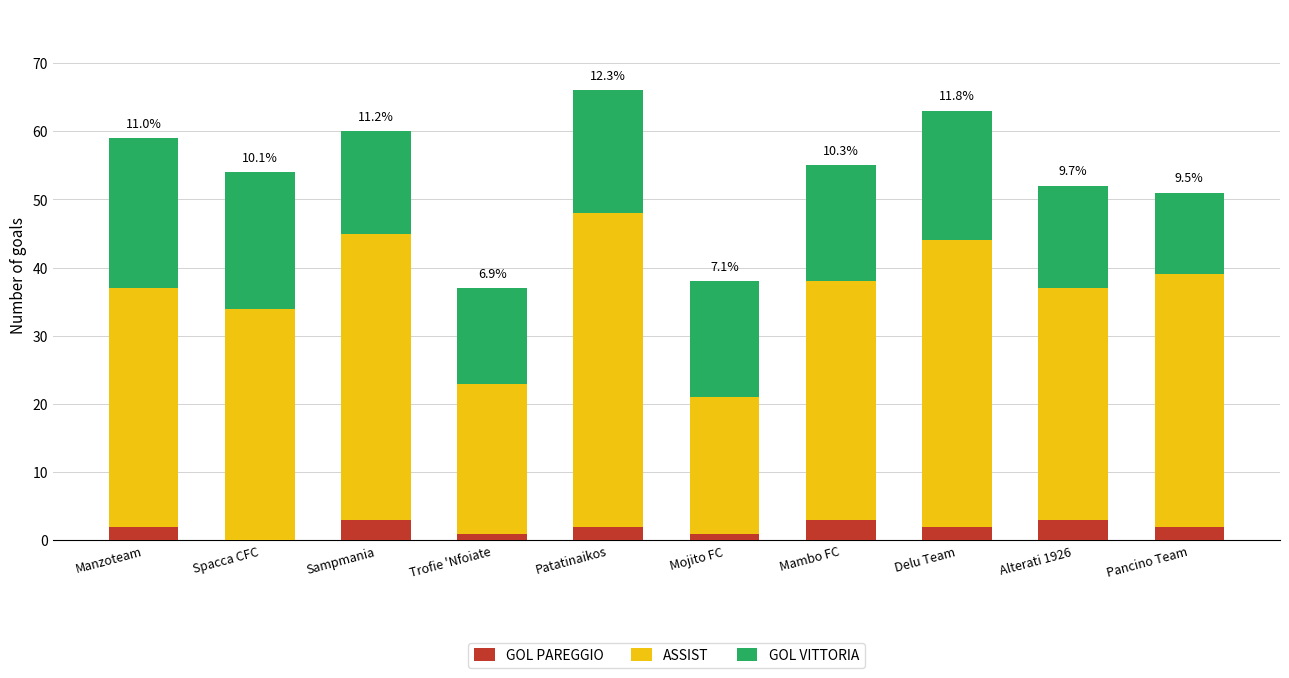

The value of GOL PAREGGIO at Patatinaikos is 2. True or false?

True